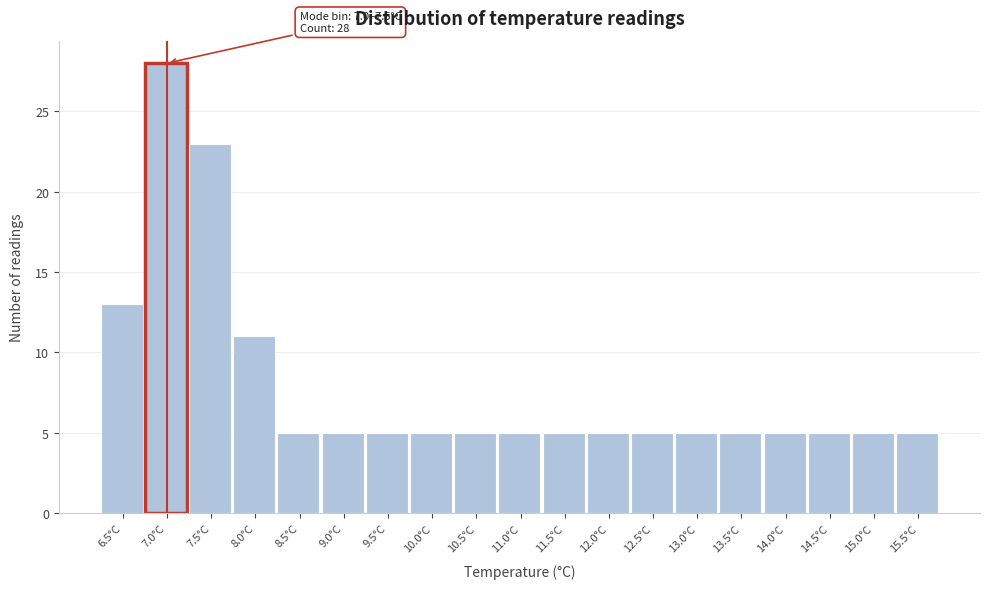

Reading left to right, extract all data points from this chart.

13	28	23	11	5	5	5	5	5	5	5	5	5	5	5	5	5	5	5